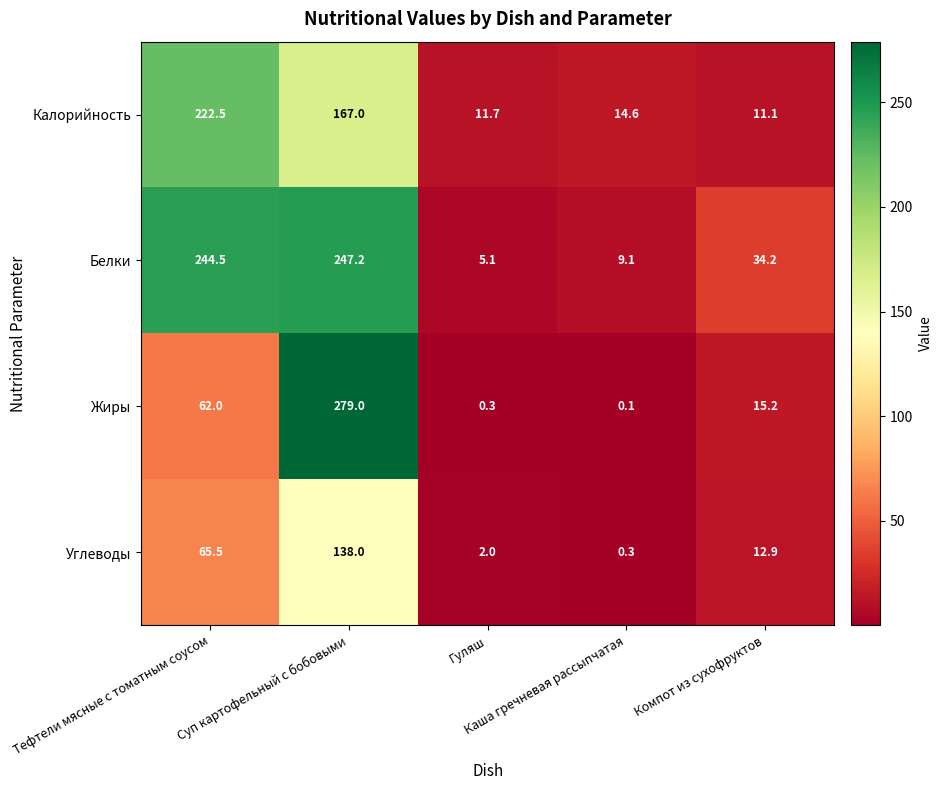

What is the sum of all Калорийность values?

426.9